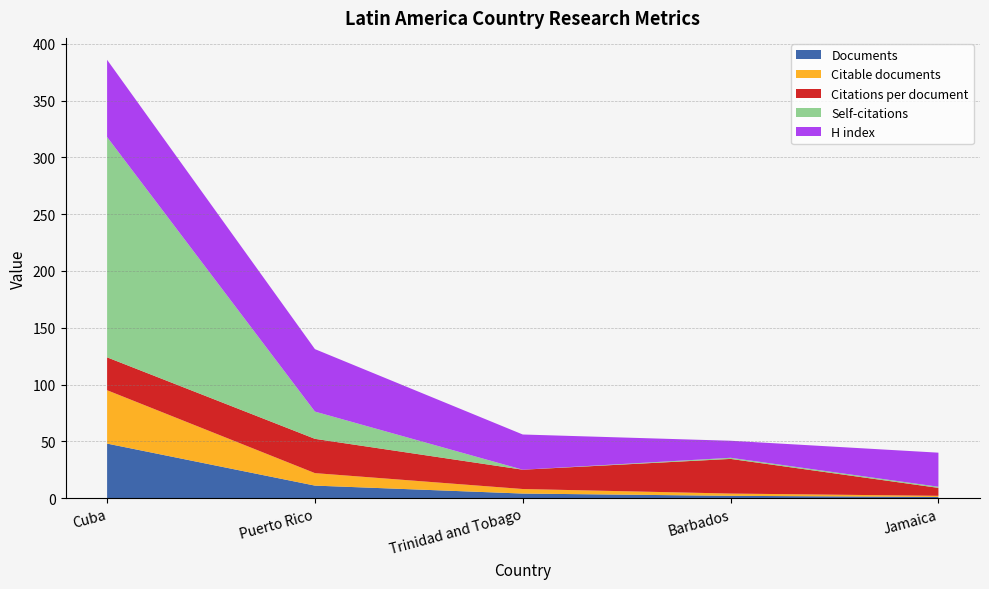

Reading right to left, list all the values displayed in this chart.

Documents: 1.0	2.0	4.0	11.0	48.0
Citable documents: 1.0	2.0	4.0	11.0	47.0
Citations per document: 7.0	30.5	17.0	30.2	28.9
Self-citations: 1.0	1.0	0.0	24.0	194.0
H index: 30.0	15.0	31.0	55.0	68.0